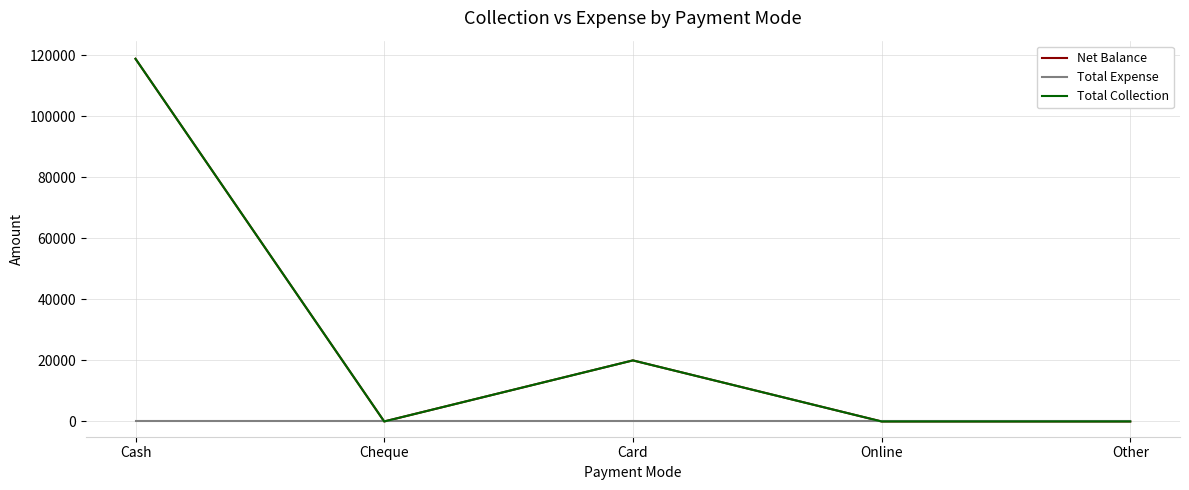

In Total Collection, how many points are lower than both neighbors (excluding endpoints)?

1